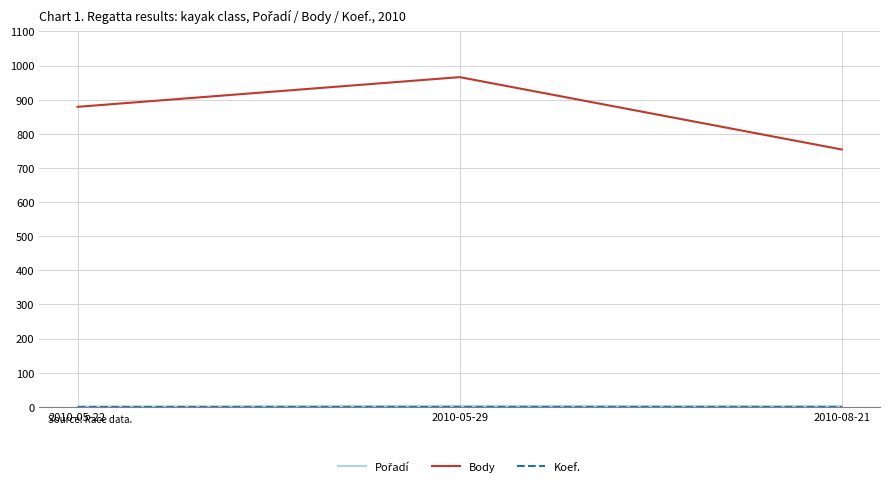

What is the sum of all Body values?

2599